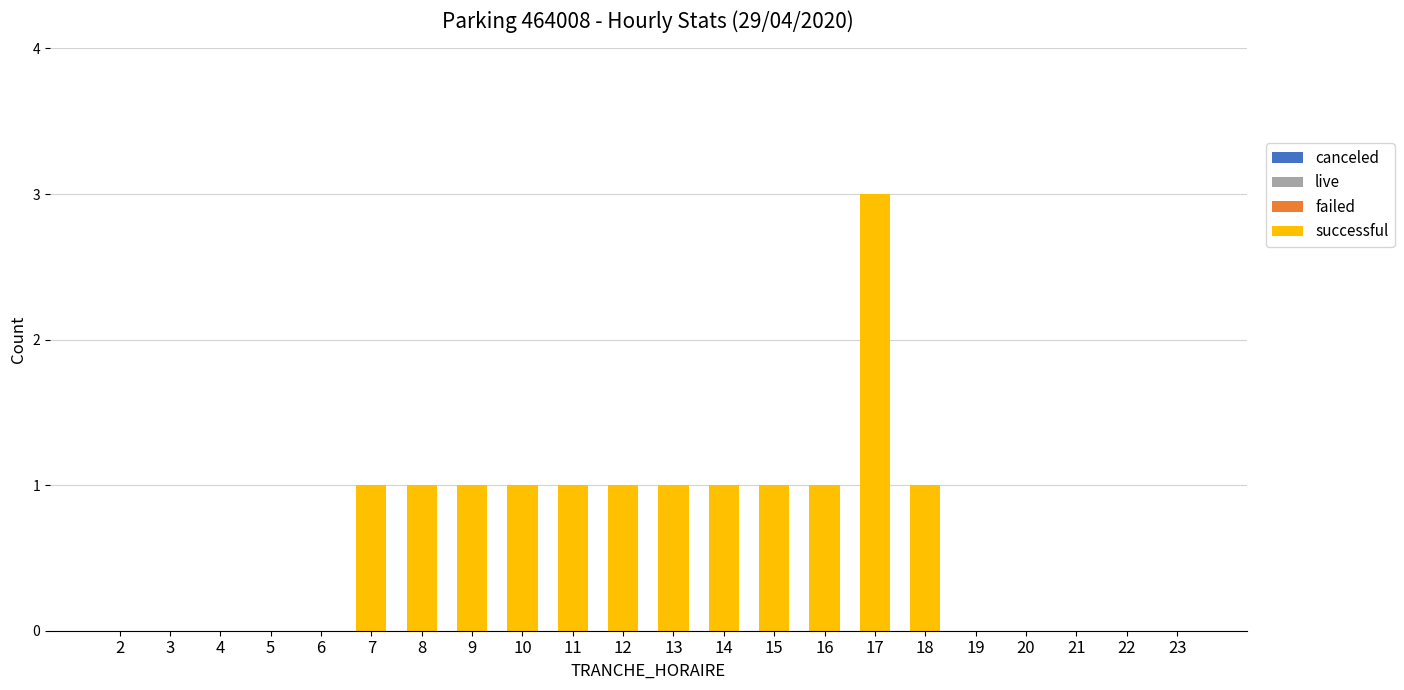

Which has a higher value, 5 or 10?

10